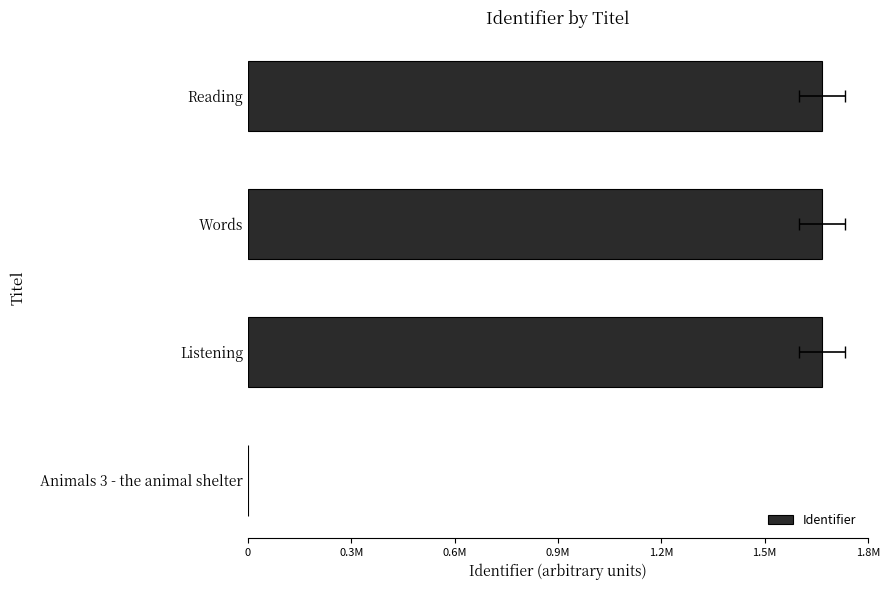

How many values exceed 1667278?

1